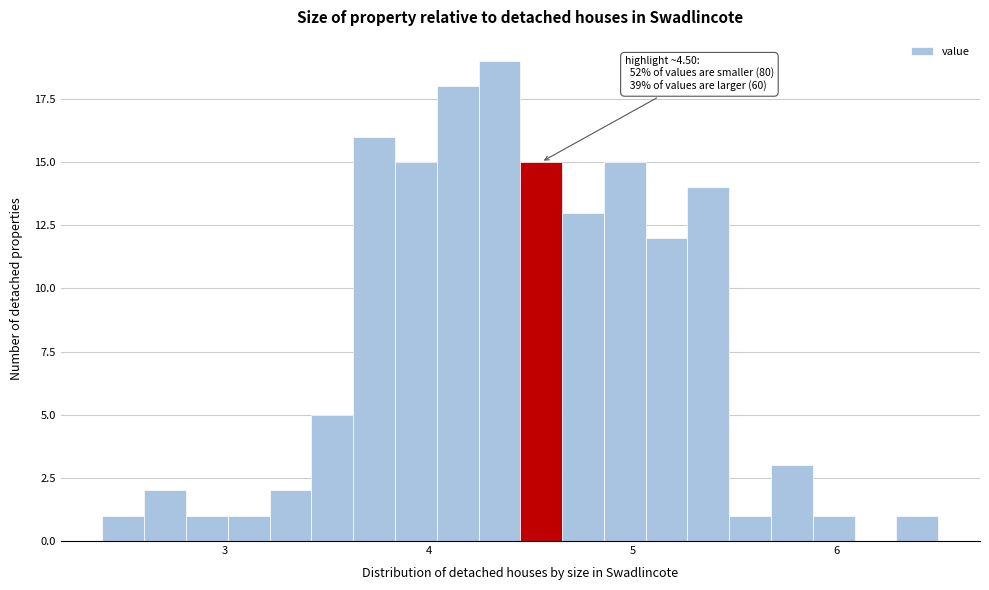

Around what value on the x-axis is the tallest bar? Give the approximate position of its centre, as read against the axis.

4.3